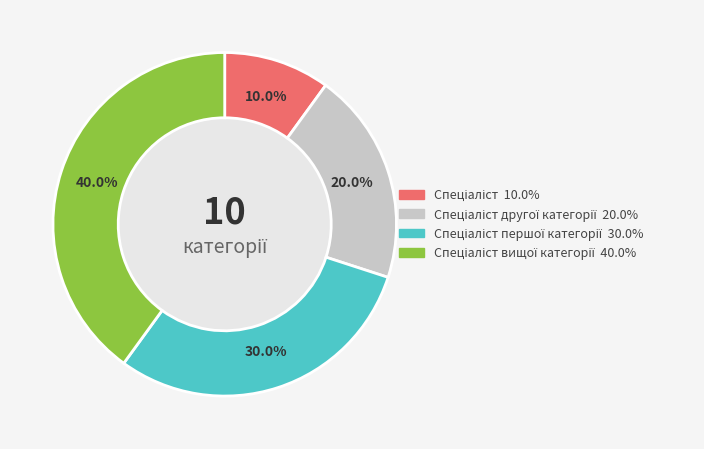

Is there a majority slice in this chart?

No